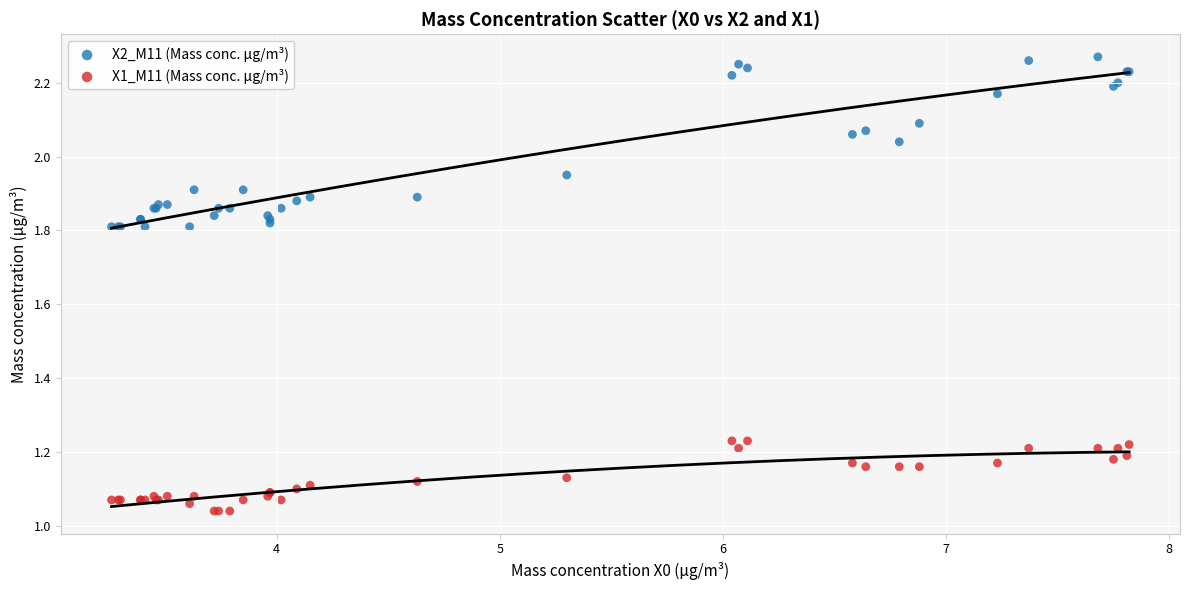

Which series contains the highest Y value?

X2_M11 (Mass conc. μg/m³)